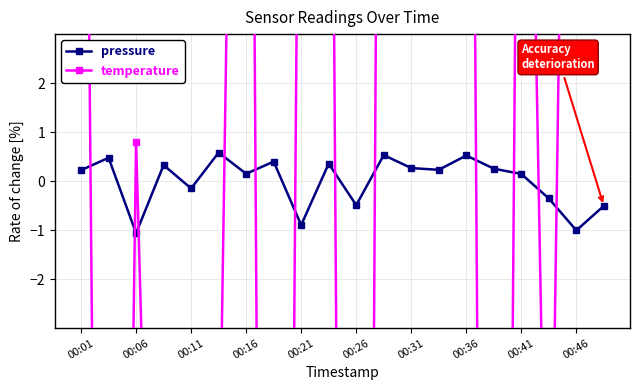

Is it true that pressure equals 0.2 at 00:01?

True